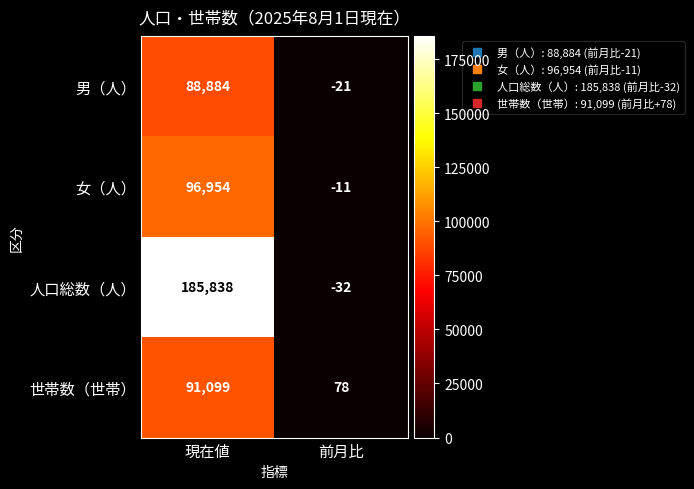

What is the greatest value displayed?

185838